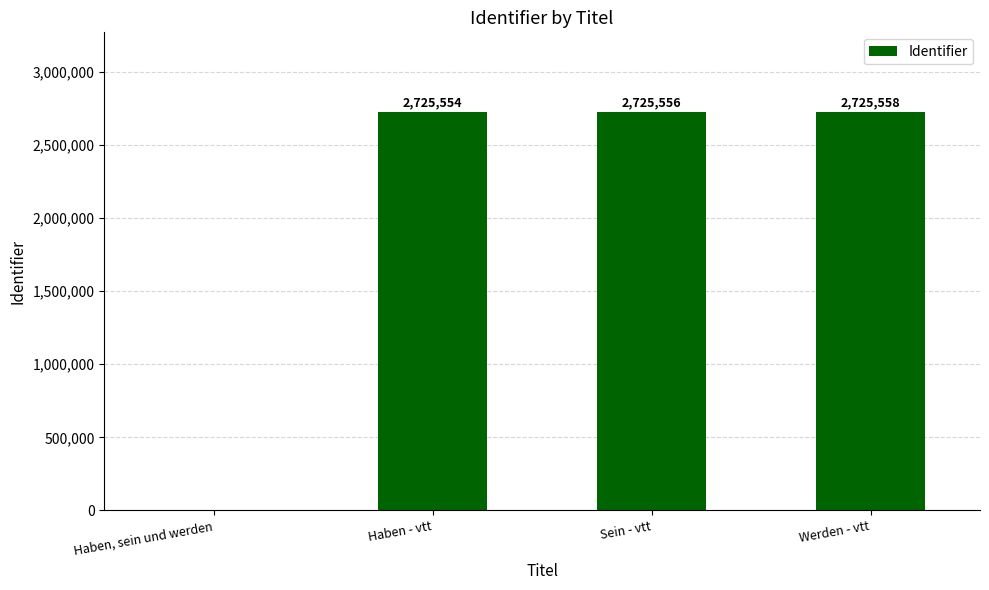

What is the greatest value displayed?

2725558